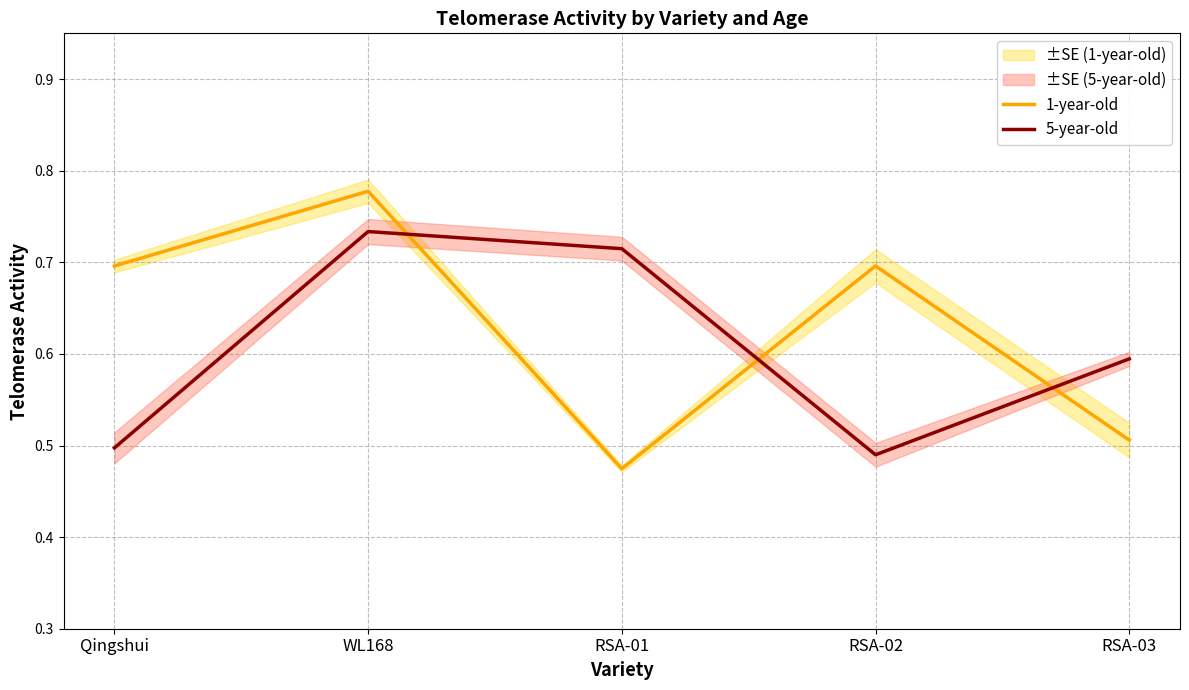

How many lines are shown in the chart?

2